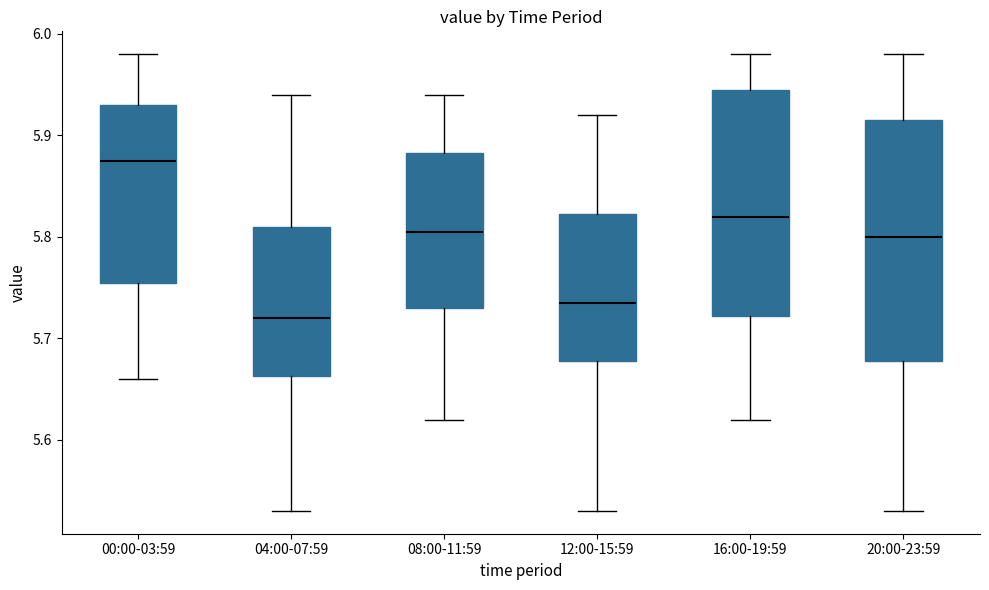

Reading left to right, read every box against the y-axis: the position of its median line, the range the box covers, and the ends of its whiskers. The values are not printed on the chart, so give them approximately, as read against the axis.

00:00-03:59: median 5.88, box 5.76 to 5.93, whiskers 5.66 to 5.98
04:00-07:59: median 5.72, box 5.66 to 5.81, whiskers 5.53 to 5.94
08:00-11:59: median 5.81, box 5.73 to 5.88, whiskers 5.62 to 5.94
12:00-15:59: median 5.74, box 5.68 to 5.82, whiskers 5.53 to 5.92
16:00-19:59: median 5.82, box 5.72 to 5.95, whiskers 5.62 to 5.98
20:00-23:59: median 5.80, box 5.68 to 5.92, whiskers 5.53 to 5.98